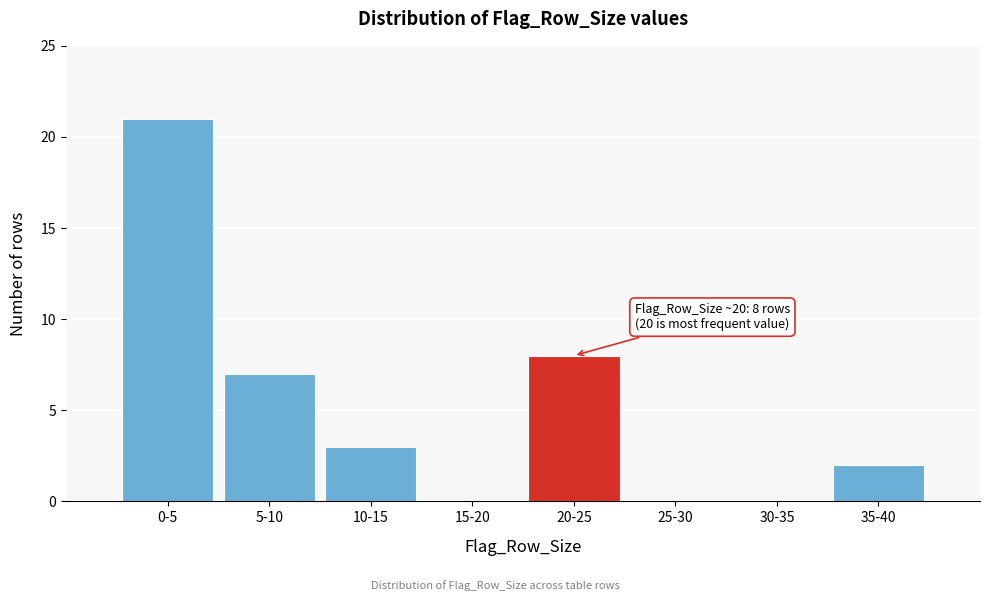

Reading left to right, what are all the values shown in this chart?

0-5=21	5-10=7	10-15=3	15-20=0	20-25=8	25-30=0	30-35=0	35-40=2